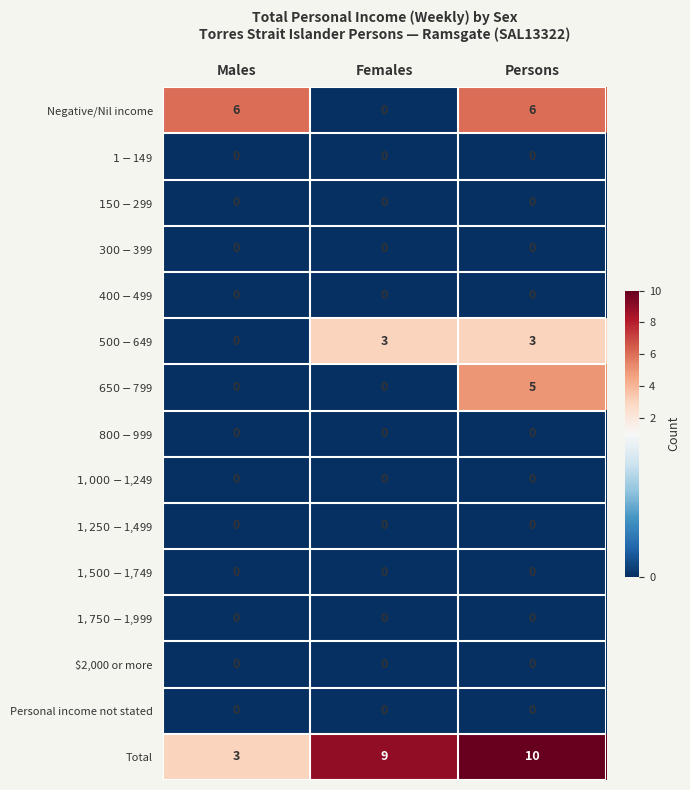

At which label is Total closest to 6?

Males